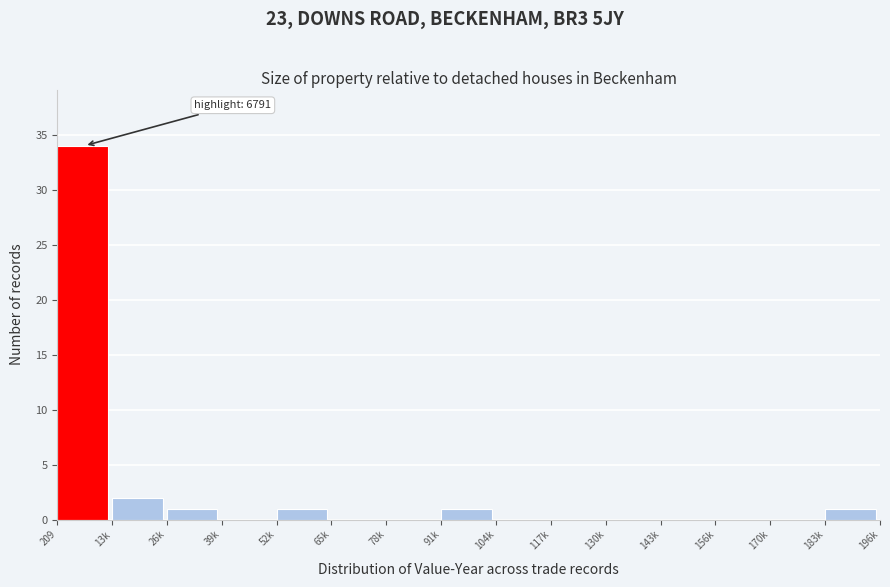

Reading left to right, list all the values displayed in this chart.

209=34	13k=2	26k=1	39k=0	52k=1	65k=0	78k=0	91k=1	104k=0	117k=0	130k=0	143k=0	156k=0	170k=0	183k=1